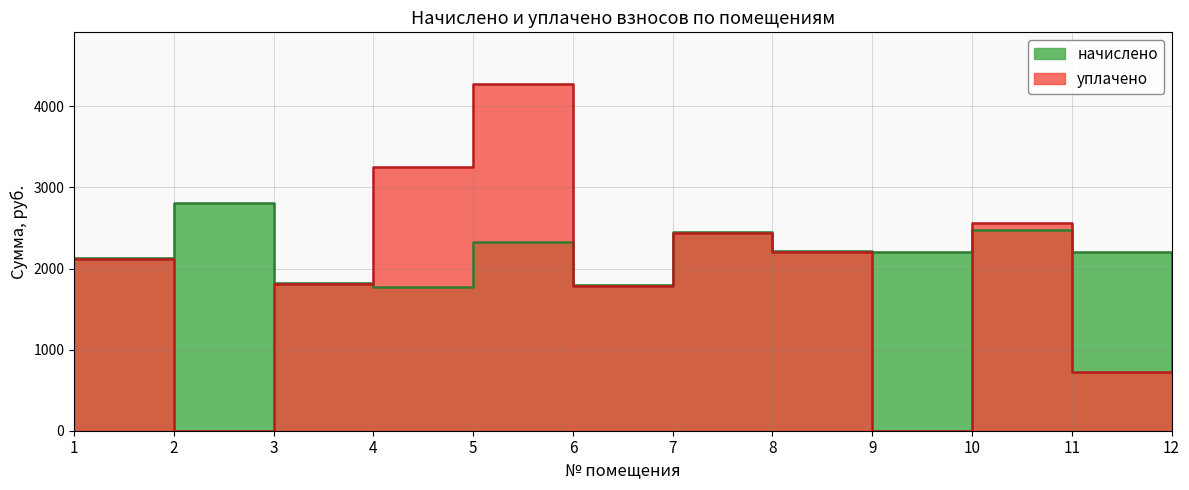

Reading right to left, what are all the values shown in this chart?

начислено: 12=2197.7	11=2210.0	10=2474.7	9=2198.9	8=2216.2	7=2450.1	6=1795.7	5=2330.2	4=1770.9	3=1822.2	2=2813.3	1=2130.0
уплачено: 12=2183.8	11=722.7	10=2562.4	9=0.0	8=2202.1	7=2434.6	6=1784.3	5=4272.5	4=3247.1	3=1810.7	2=0.0	1=2116.5